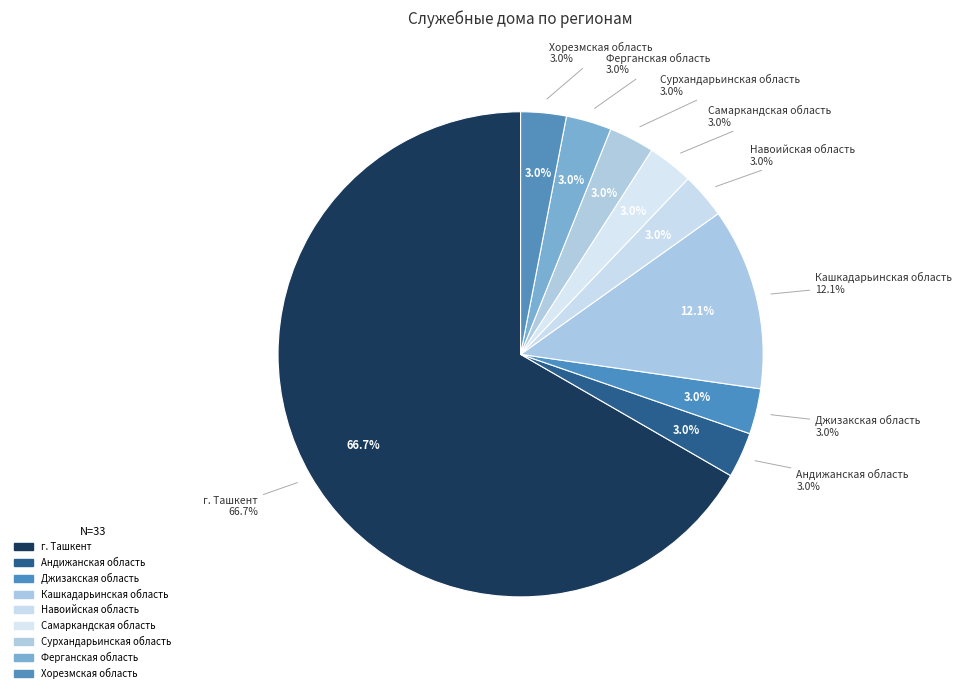

Count the number of slices in the pie.

9